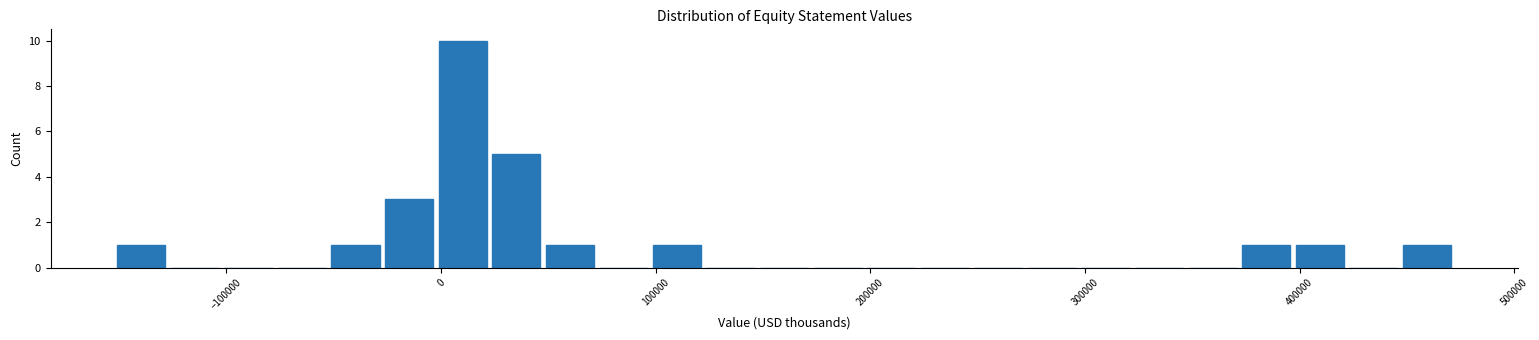

Around what value on the x-axis is the tallest bar? Give the approximate position of its centre, as read against the axis.

10000